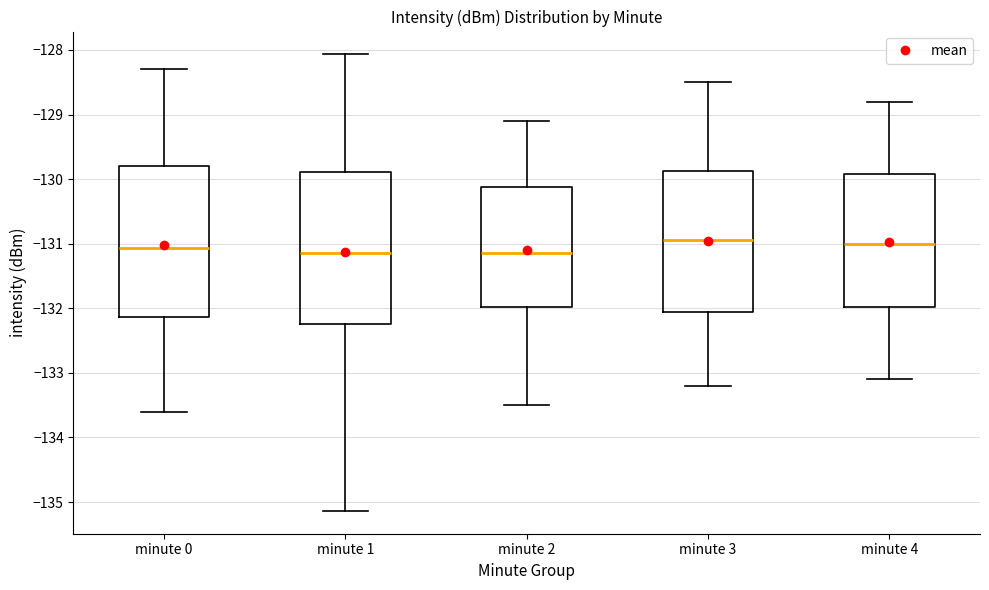

Reading left to right, read every box against the y-axis: the position of its median line, the range the box covers, and the ends of its whiskers. The values are not printed on the chart, so give them approximately, as read against the axis.

minute 0: median -131.1, box -132.1 to -129.8, whiskers -133.6 to -128.3
minute 1: median -131.1, box -132.2 to -129.9, whiskers -135.1 to -128.1
minute 2: median -131.1, box -132.0 to -130.1, whiskers -133.5 to -129.1
minute 3: median -130.9, box -132.0 to -129.9, whiskers -133.2 to -128.5
minute 4: median -131.0, box -132.0 to -129.9, whiskers -133.1 to -128.8